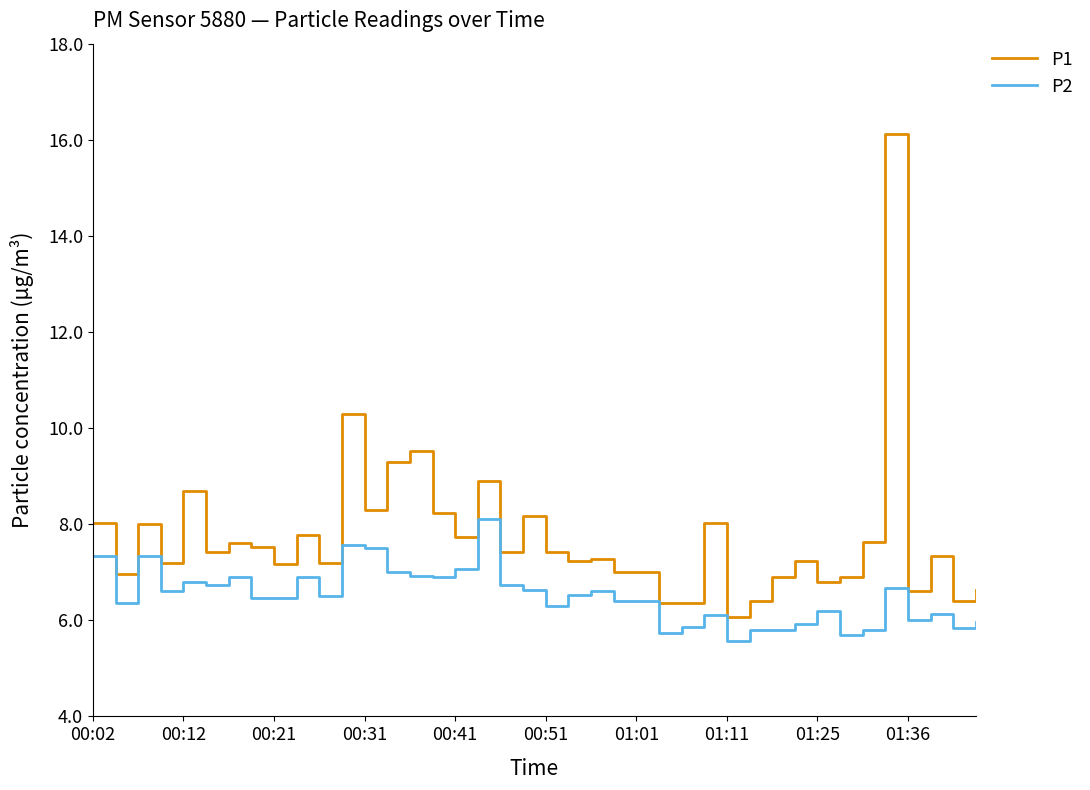

What is the greatest value displayed?

16.1